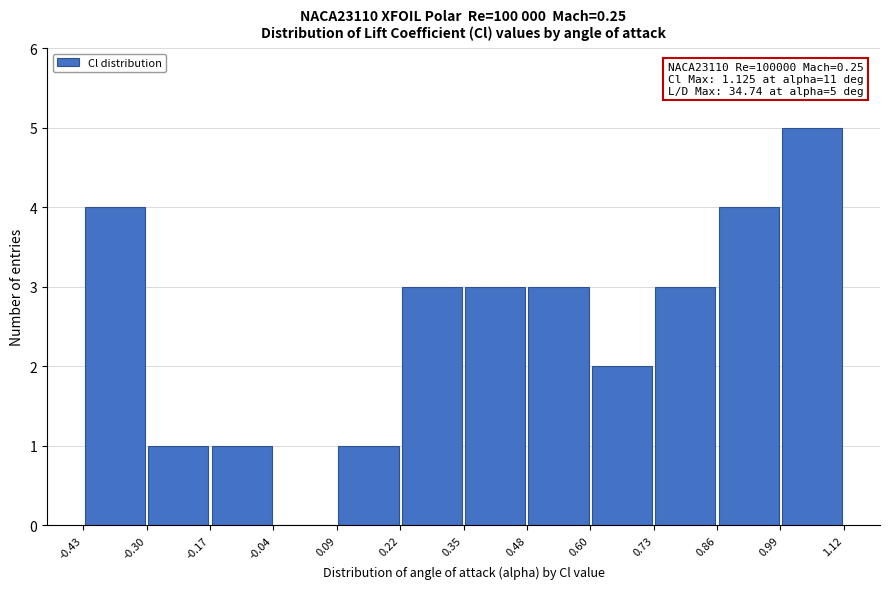

Over which range of the x-axis is the bar tallest?

0.99 to 1.12